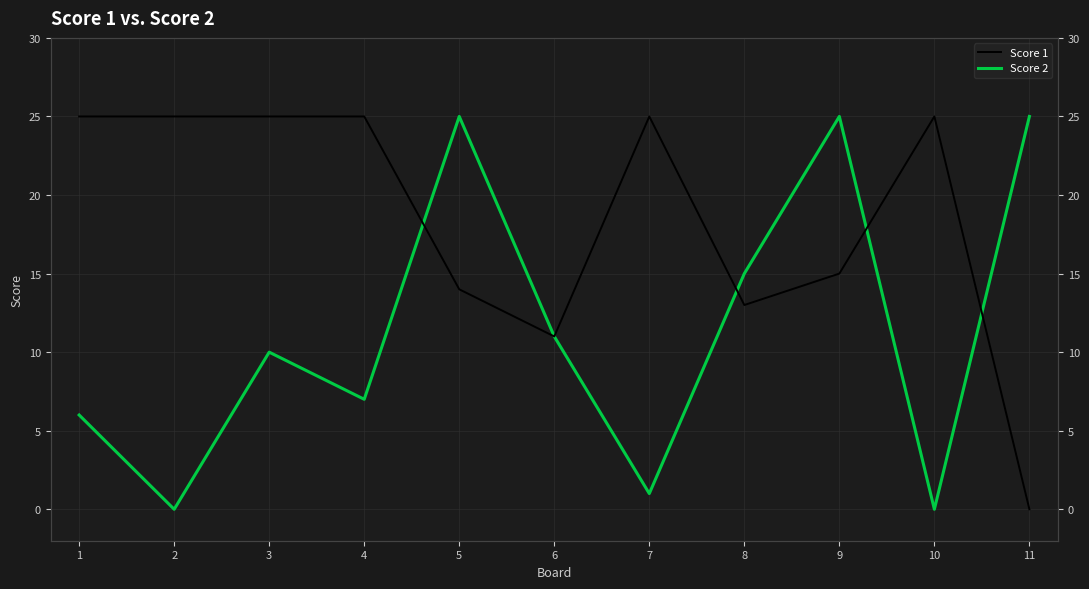

How many distinct data groups are displayed?

2